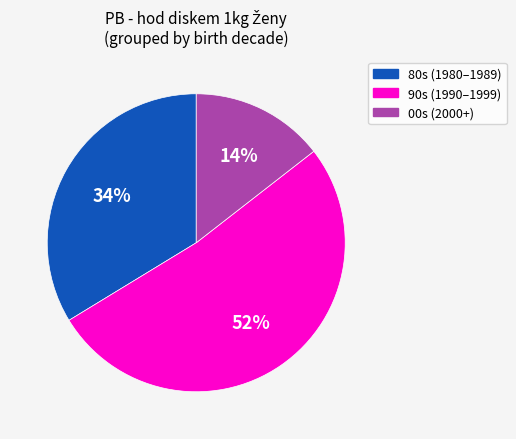

Is it true that 00s (2000+) is 22% of the pie?

False